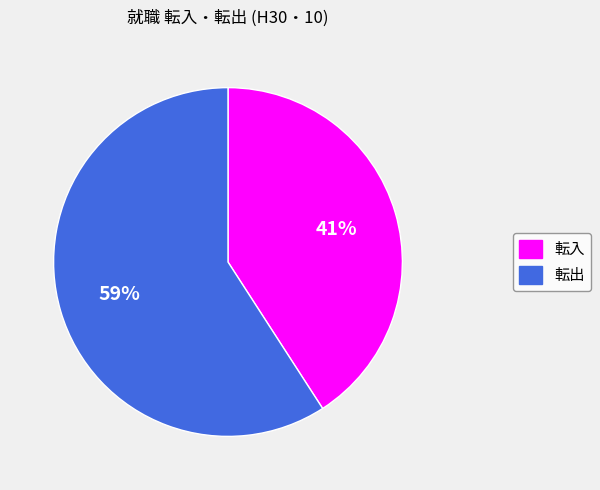

To the nearest percent, what is the difference between the largest and smallest slice percentages?

18%